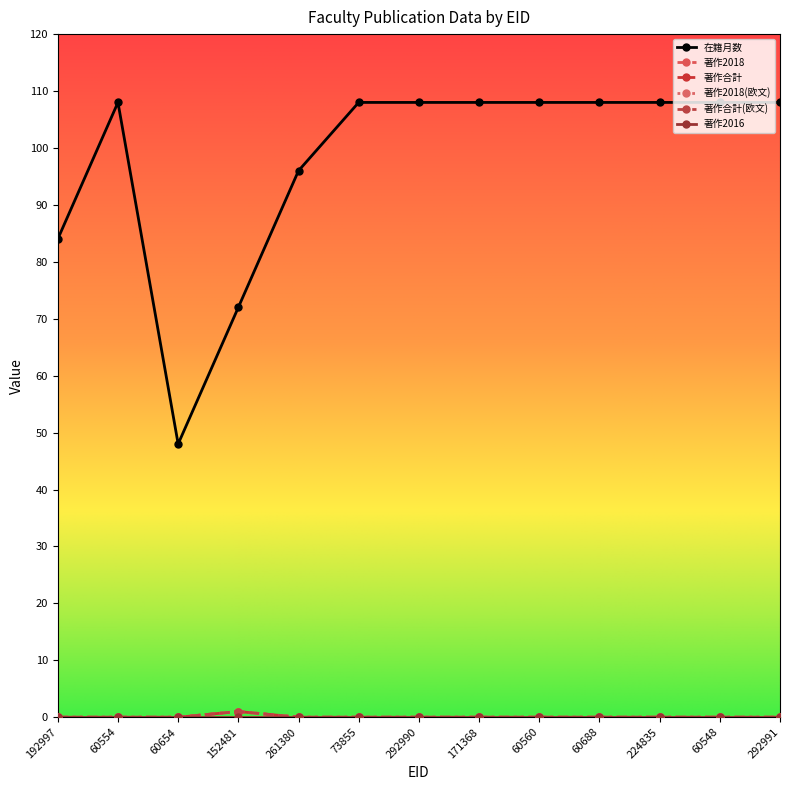

True or false: 著作合計(欧文) has more than 2 interior local peaks.

False